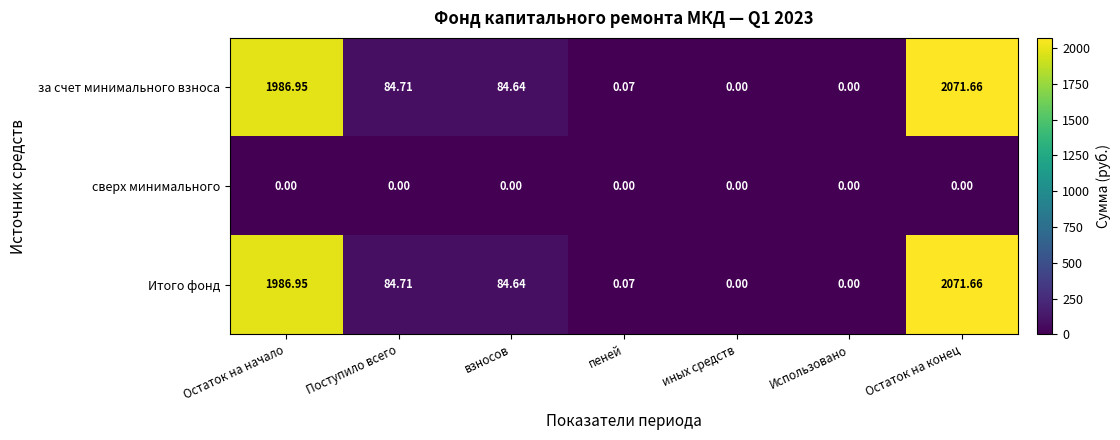

What is the total value across all series at Остаток на конец?

4143.3